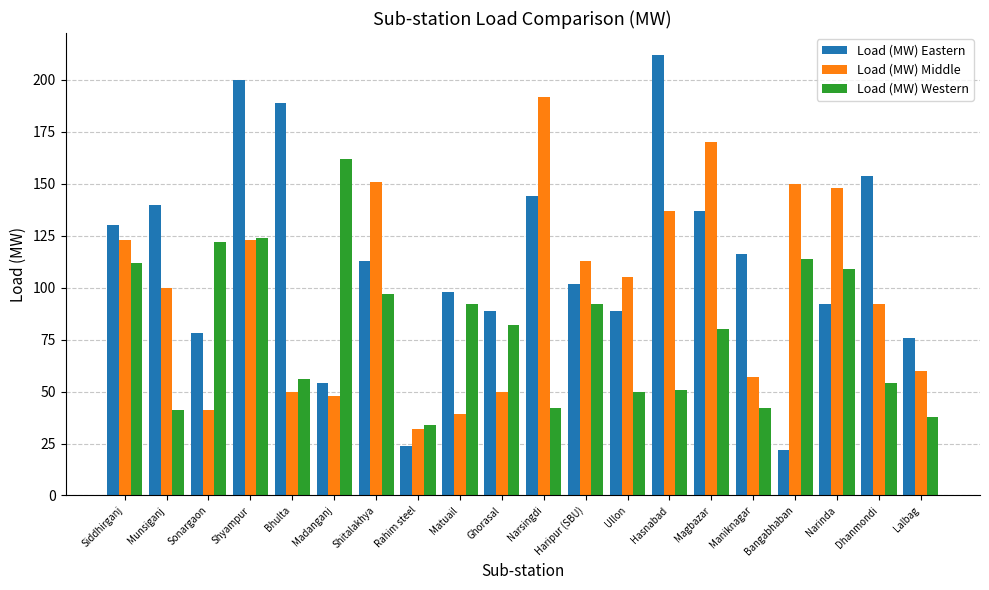

What is the difference between the Load (MW) Middle values at Madanganj and Bhulta?

2